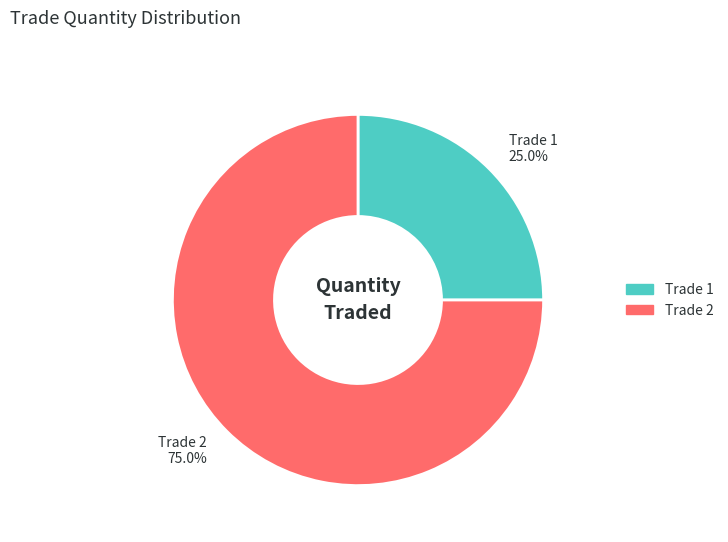

Which slice represents more than half of the pie?

Trade 2